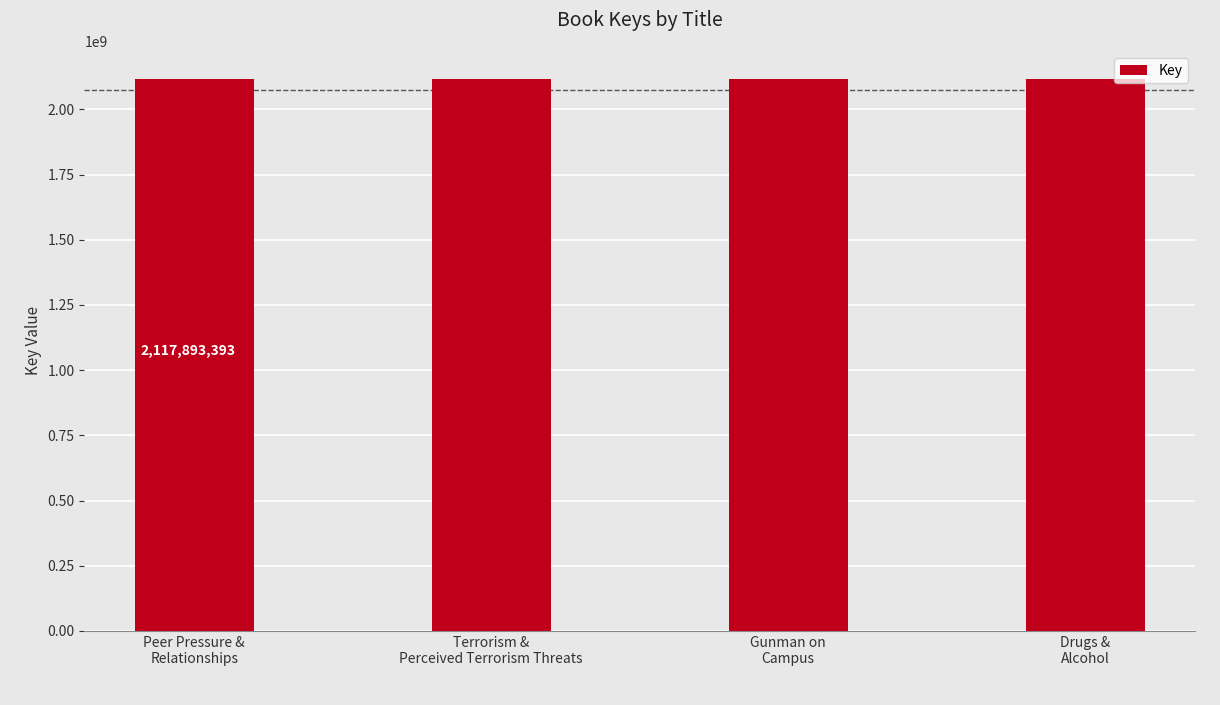

What is the change in value from Terrorism &
Perceived Terrorism Threats to Gunman on
Campus?

-4332